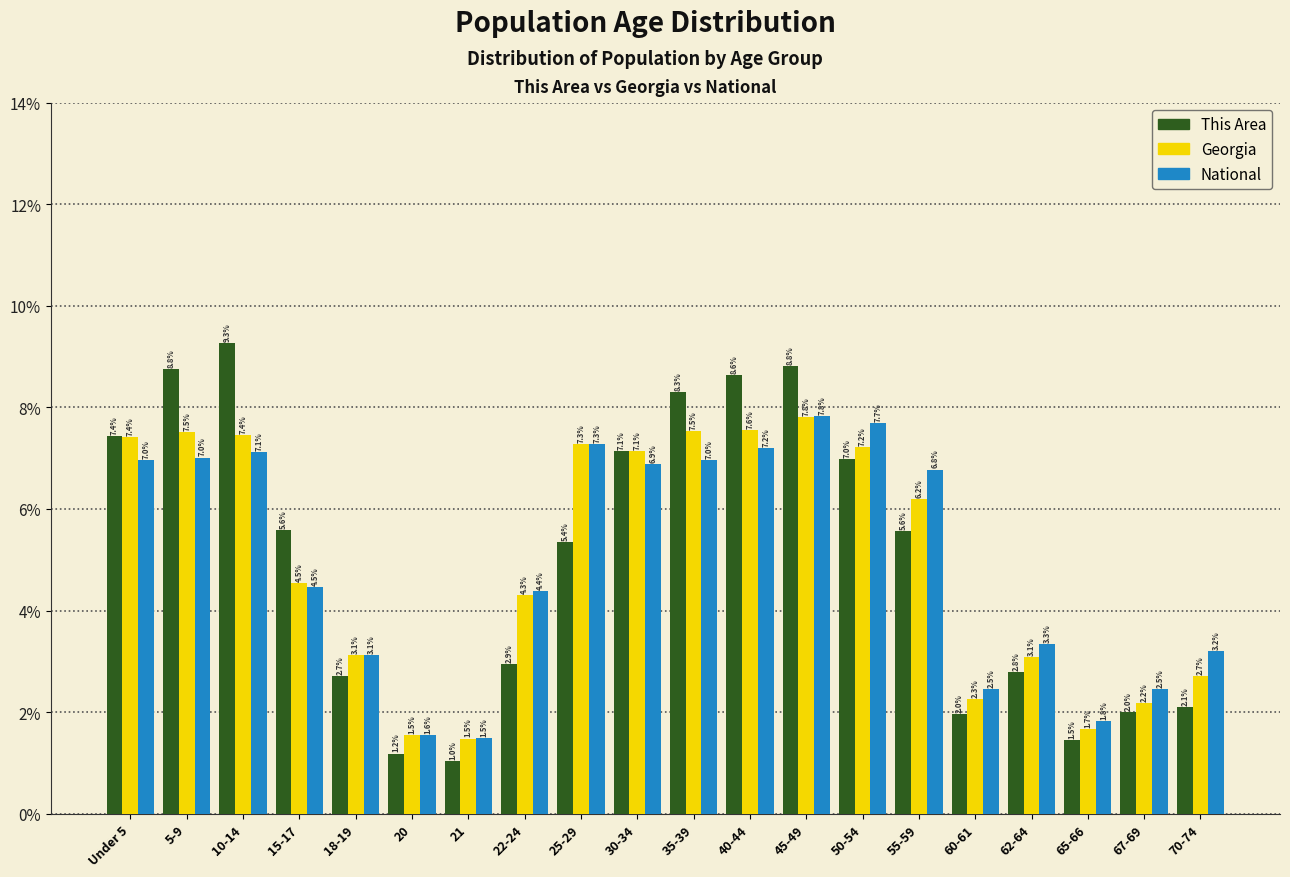

Reading left to right, extract all data points from this chart.

This Area: Under 5=7.4	5-9=8.8	10-14=9.3	15-17=5.6	18-19=2.7	20=1.2	21=1.0	22-24=2.9	25-29=5.4	30-34=7.1	35-39=8.3	40-44=8.6	45-49=8.8	50-54=7.0	55-59=5.6	60-61=2.0	62-64=2.8	65-66=1.5	67-69=2.0	70-74=2.1
Georgia: Under 5=7.4	5-9=7.5	10-14=7.4	15-17=4.5	18-19=3.1	20=1.5	21=1.5	22-24=4.3	25-29=7.3	30-34=7.1	35-39=7.5	40-44=7.6	45-49=7.8	50-54=7.2	55-59=6.2	60-61=2.3	62-64=3.1	65-66=1.7	67-69=2.2	70-74=2.7
National: Under 5=7.0	5-9=7.0	10-14=7.1	15-17=4.5	18-19=3.1	20=1.6	21=1.5	22-24=4.4	25-29=7.3	30-34=6.9	35-39=7.0	40-44=7.2	45-49=7.8	50-54=7.7	55-59=6.8	60-61=2.5	62-64=3.3	65-66=1.8	67-69=2.5	70-74=3.2